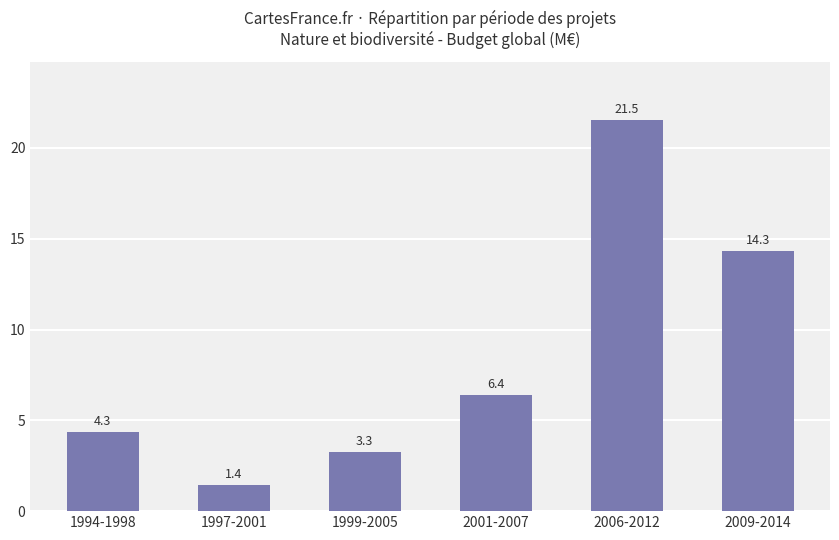

Does the chart contain stacked bars?

No